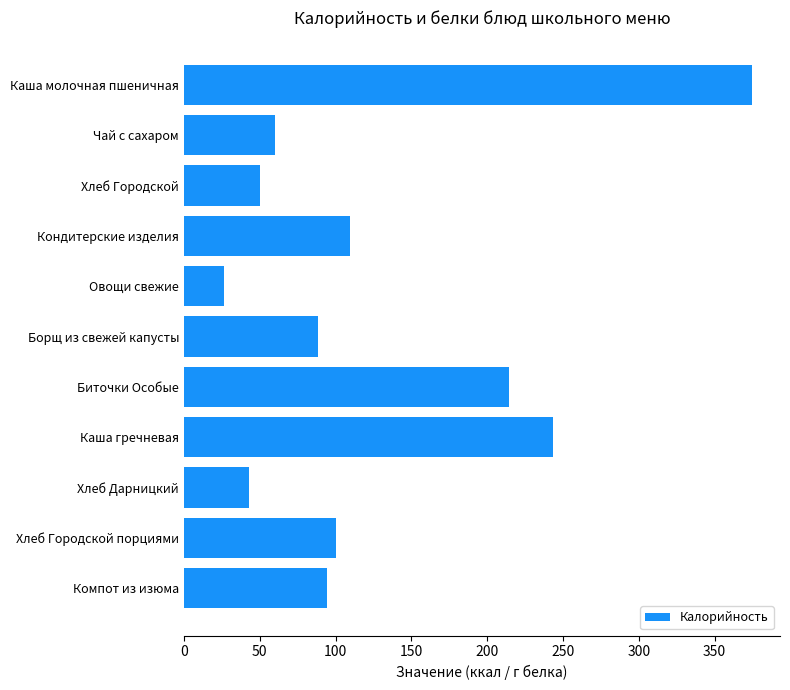

The chart shows a value of 303.9 at Биточки Особые. True or false?

False